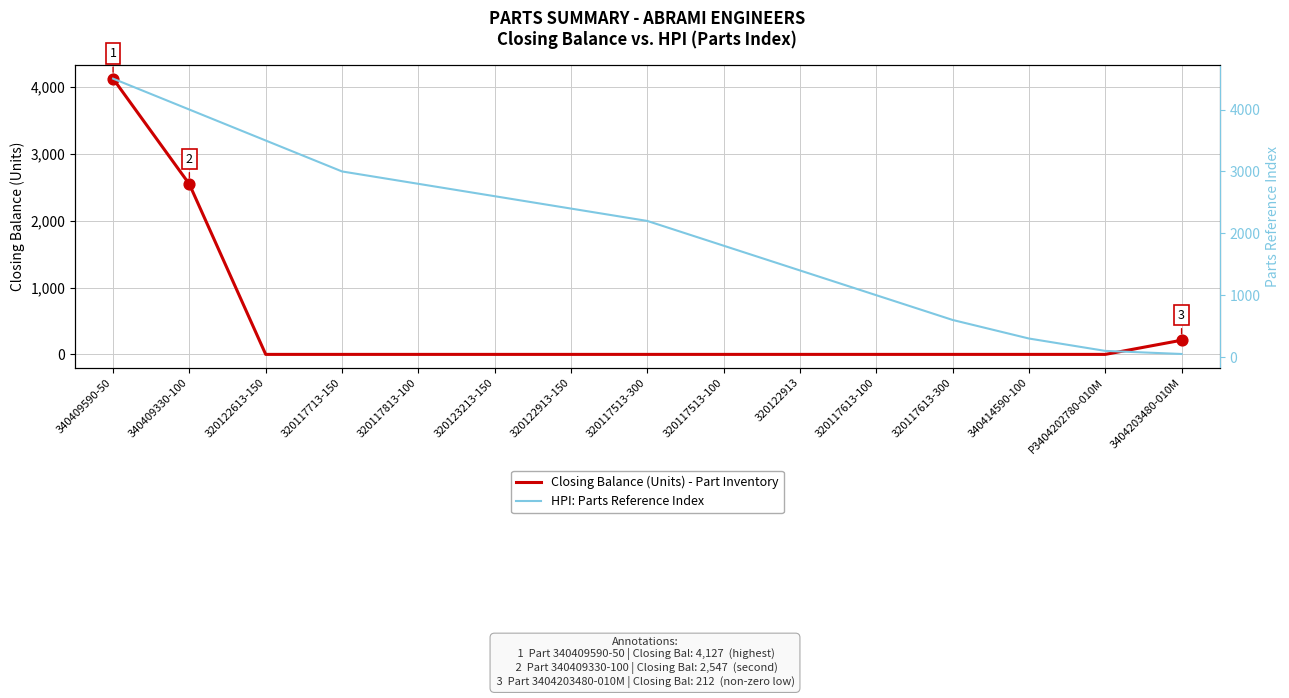

Is the value of Closing Balance (Units) - Part Inventory at 320122913-150 greater than the value of HPI: Parts Reference Index at 320117713-150?

No